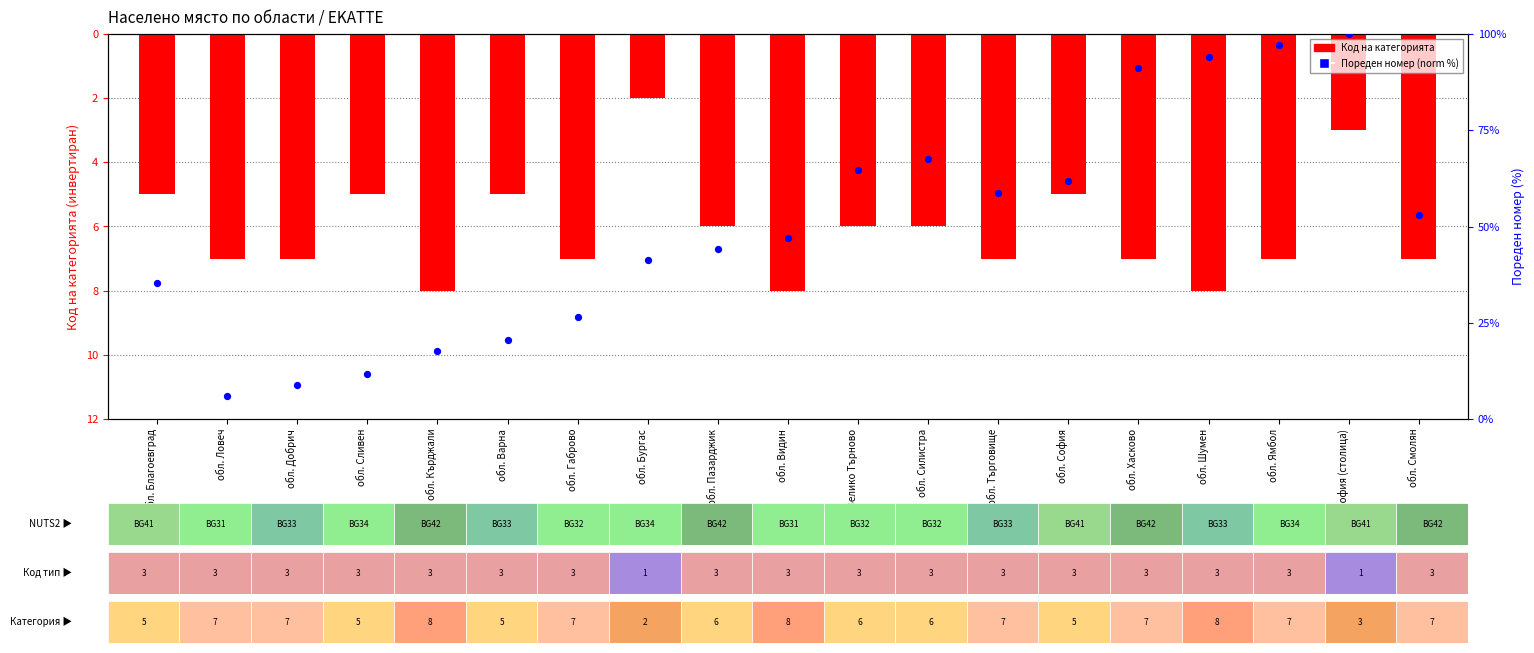

What is the total value across all series at обл. Смолян?

45.9